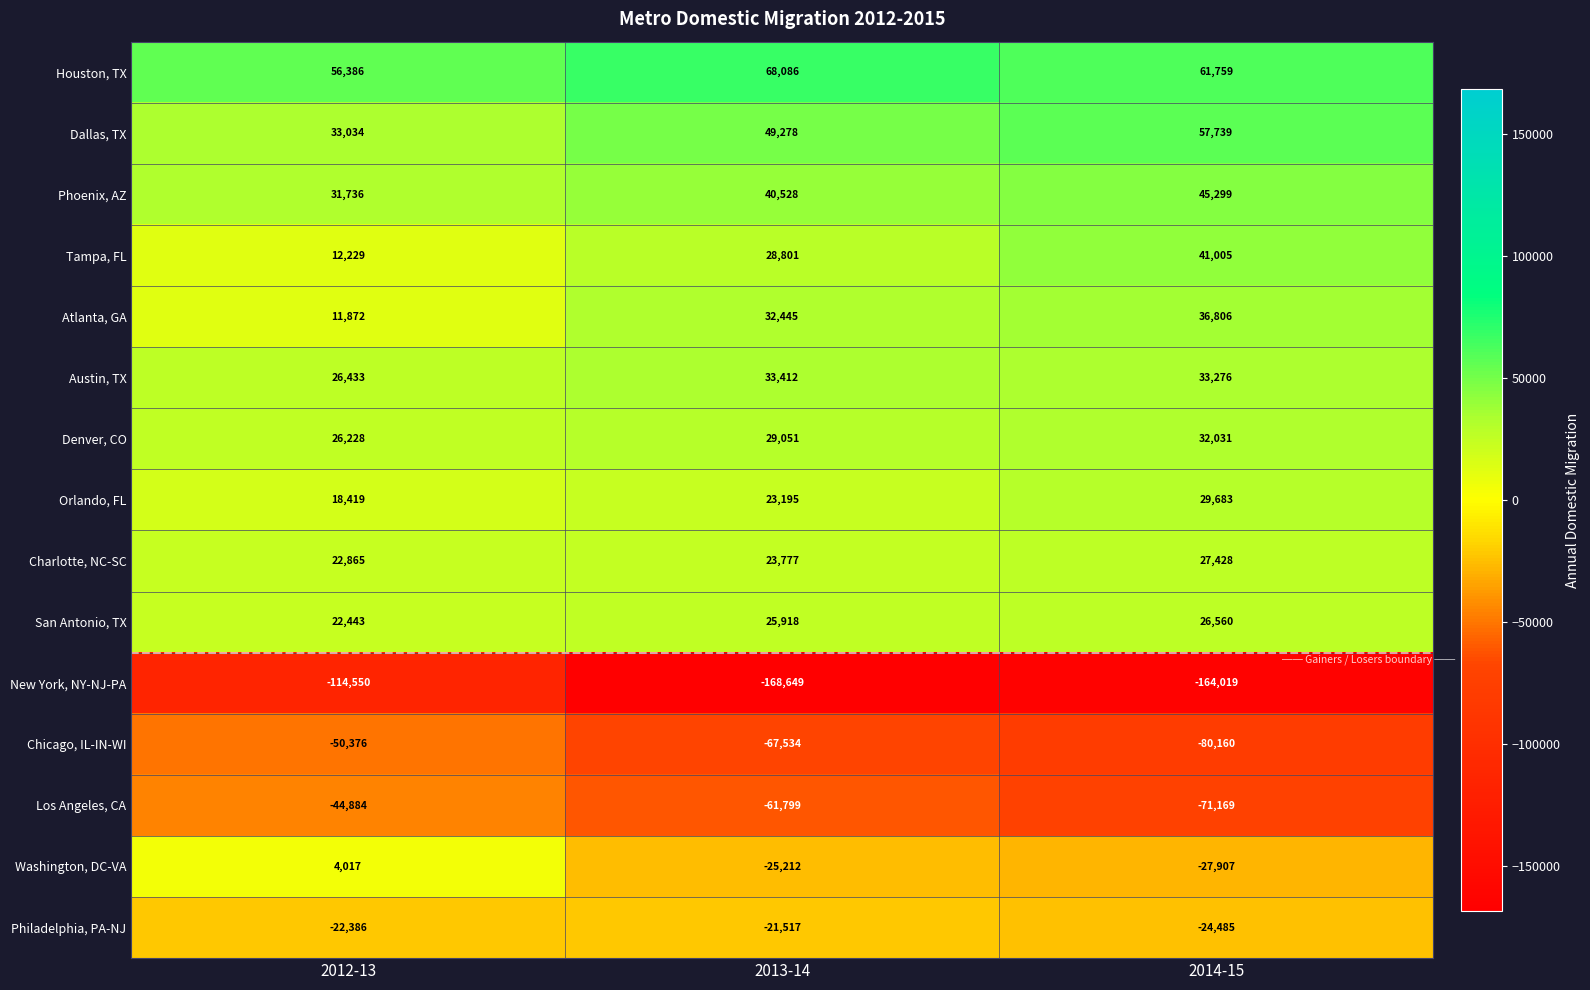

Is it true that Orlando, FL equals 23195 at 2013-14?

True